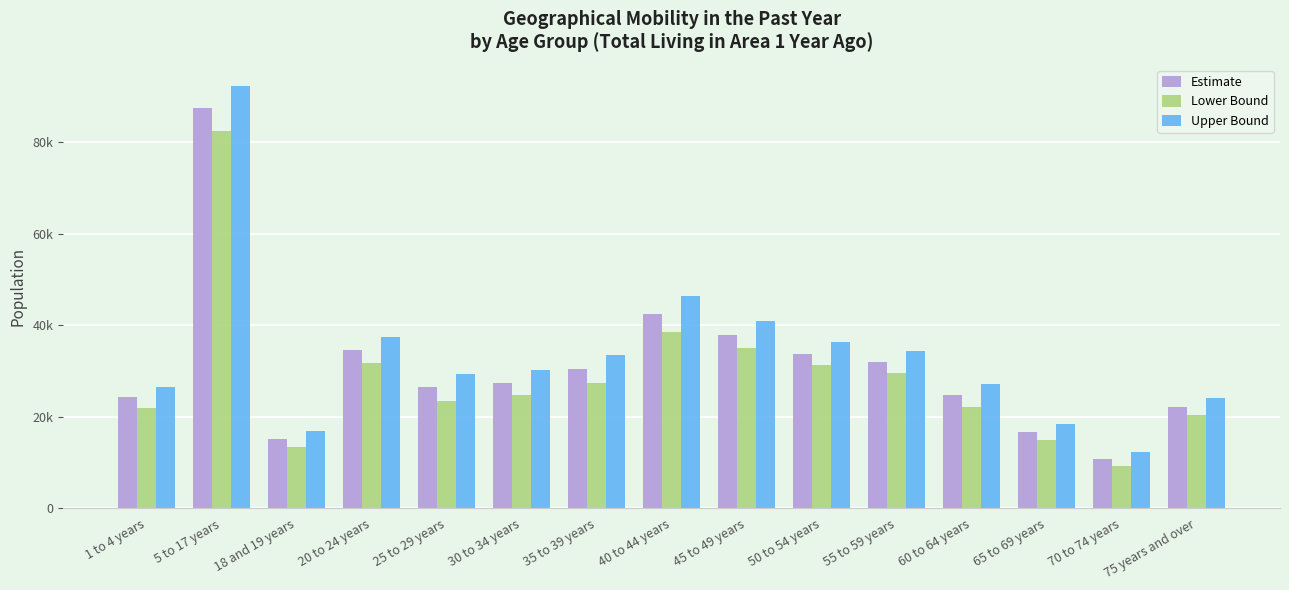

What is the difference between the Estimate values at 25 to 29 years and 70 to 74 years?

15723